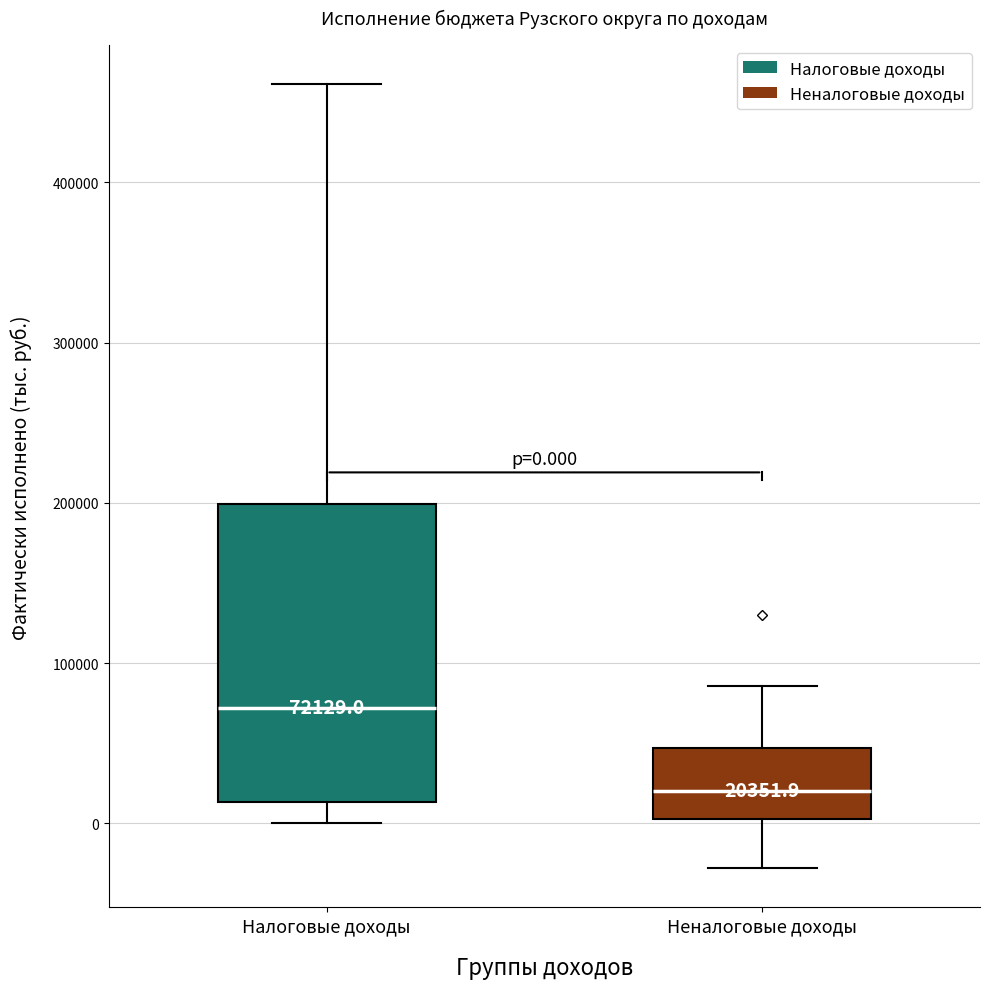

Which box is the tallest, from its lower edge to its upper edge?

Налоговые доходы